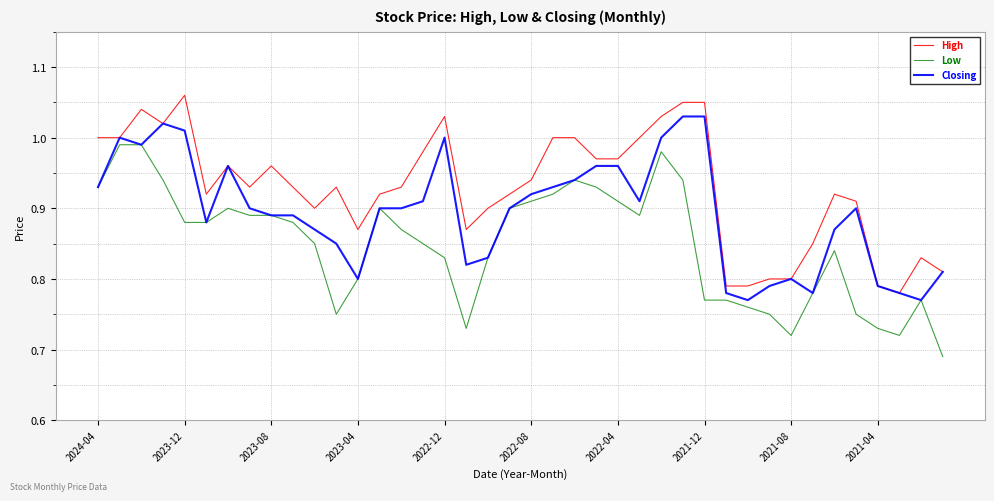

True or false: Low and High cross at least once.

False